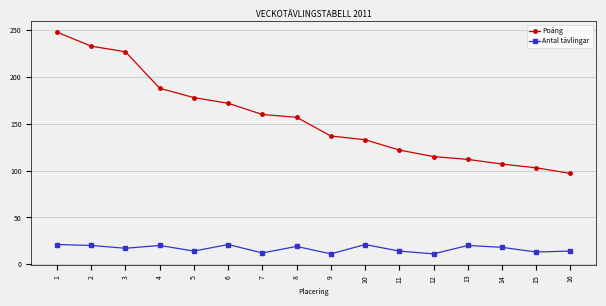

Read the Antal tävlingar value at 12, to the nearest 5.

10